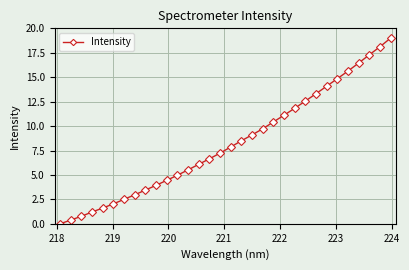

What is the difference between the maximum and minimum values?

19.0